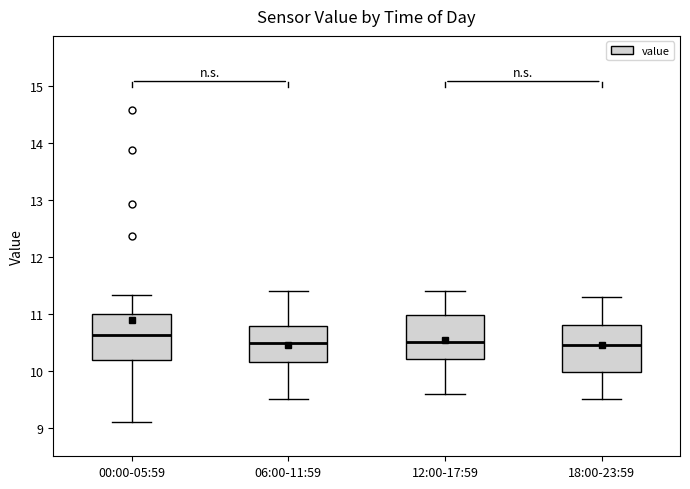

Reading left to right, read every box against the y-axis: the position of its median line, the range the box covers, and the ends of its whiskers. The values are not printed on the chart, so give them approximately, as read against the axis.

00:00-05:59: median 10.6, box 10.2 to 11.0, whiskers 9.1 to 11.3
06:00-11:59: median 10.5, box 10.1 to 10.8, whiskers 9.5 to 11.4
12:00-17:59: median 10.5, box 10.2 to 11.0, whiskers 9.6 to 11.4
18:00-23:59: median 10.5, box 10.0 to 10.8, whiskers 9.5 to 11.3